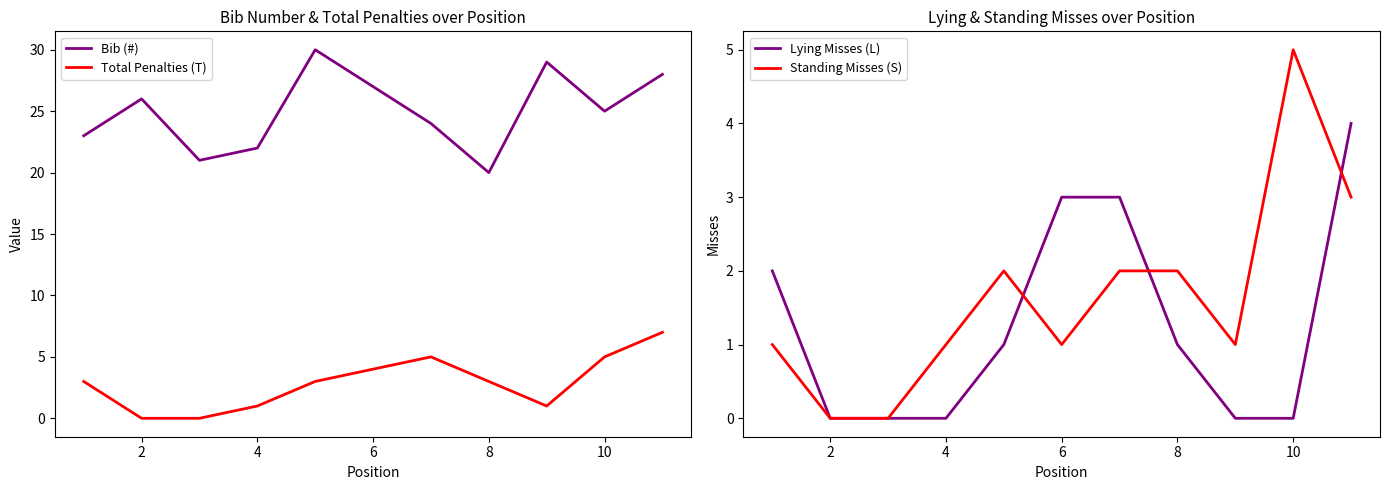

How many distinct data groups are displayed?

4